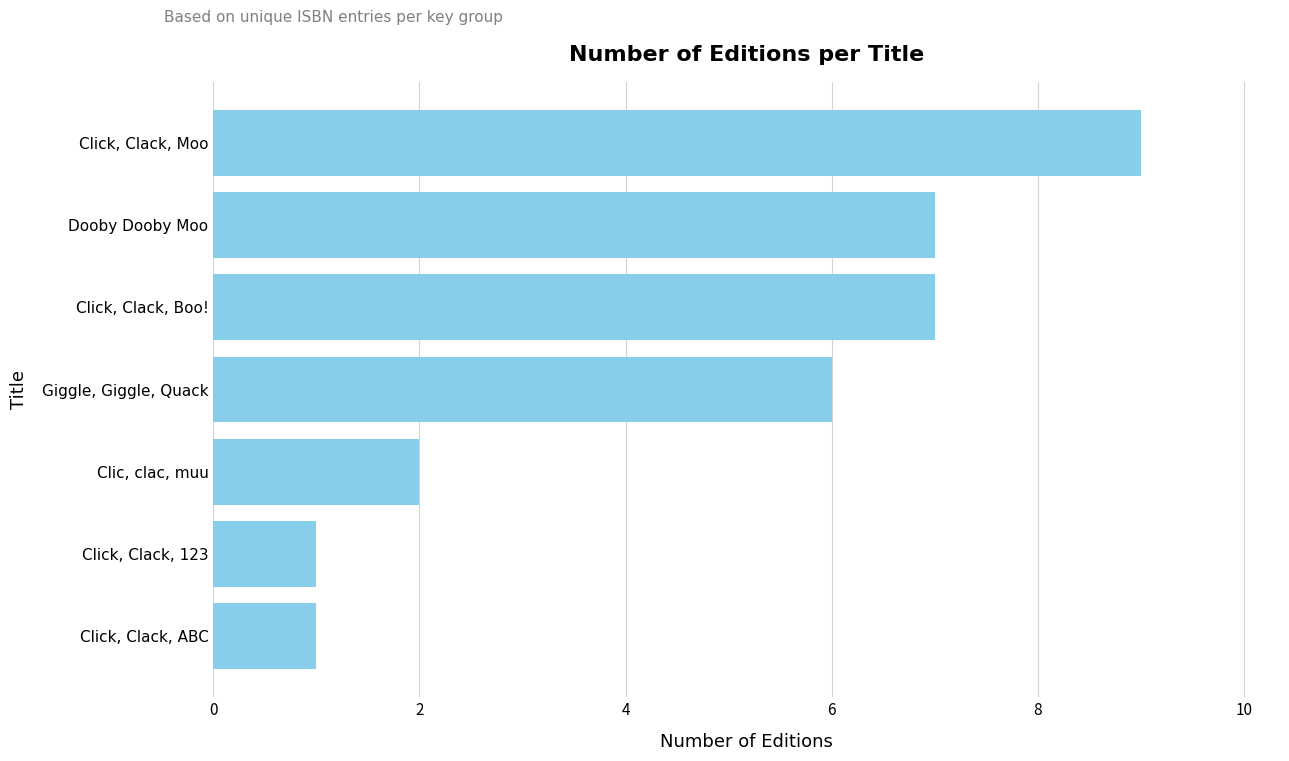

Which category has the highest value across all series?

Click, Clack, Moo